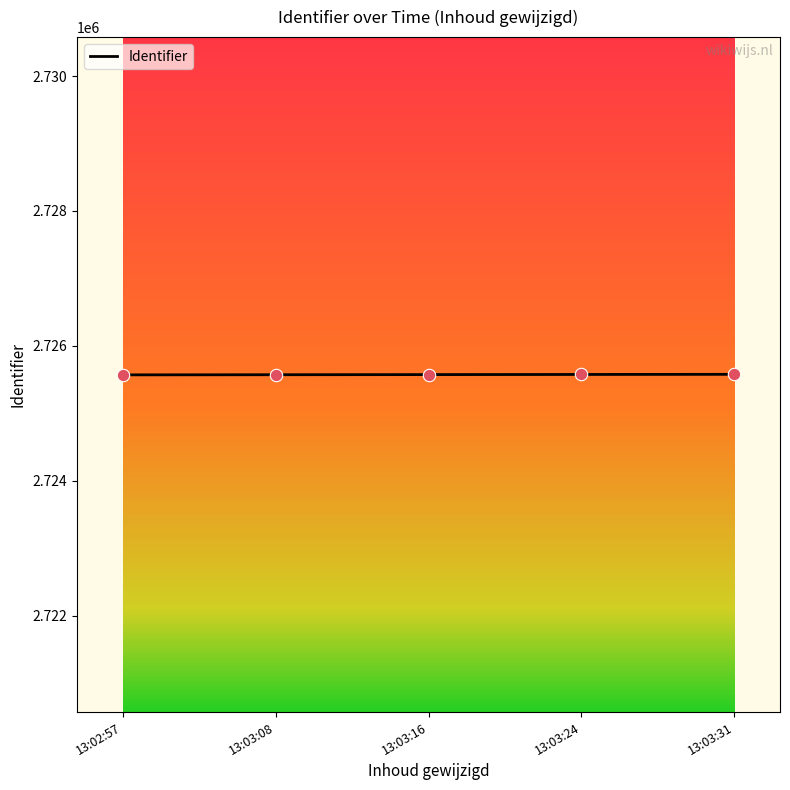

Approximately how many times larger is the value at 13:03:08 compared to 13:03:16?

1.0